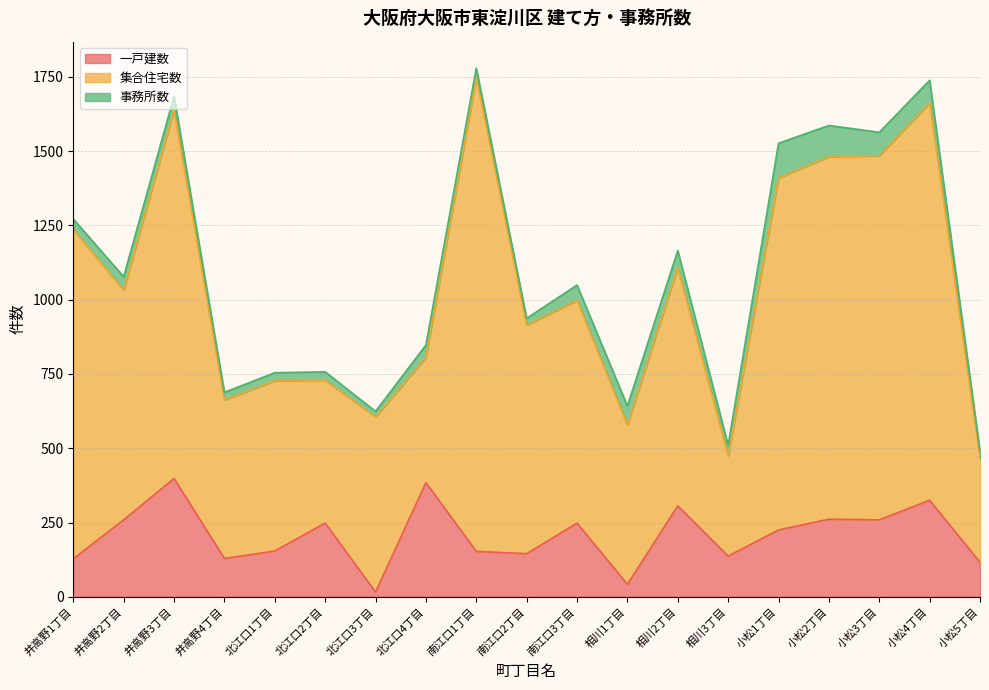

How many interior local valleys does the 集合住宅数 series have?

6